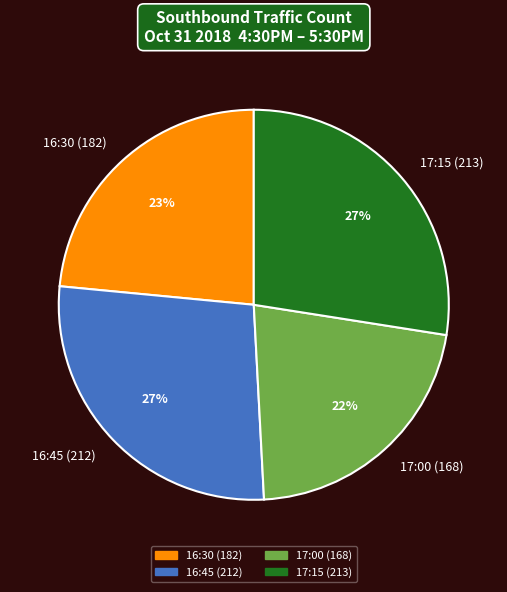

Which category has the smallest portion of the pie?

17:00